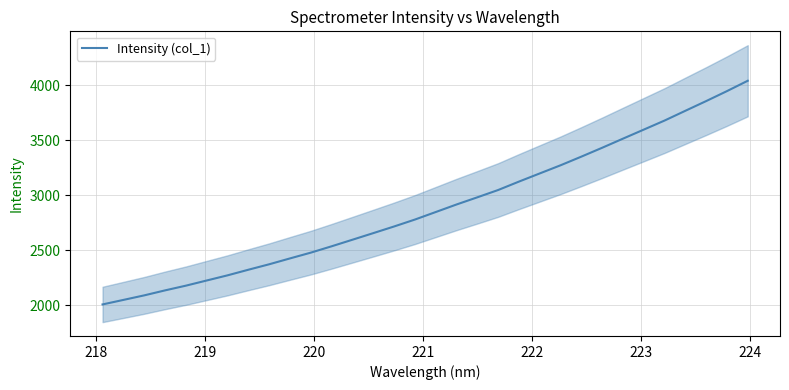

True or false: the data shows 5295.3 at 20.

False